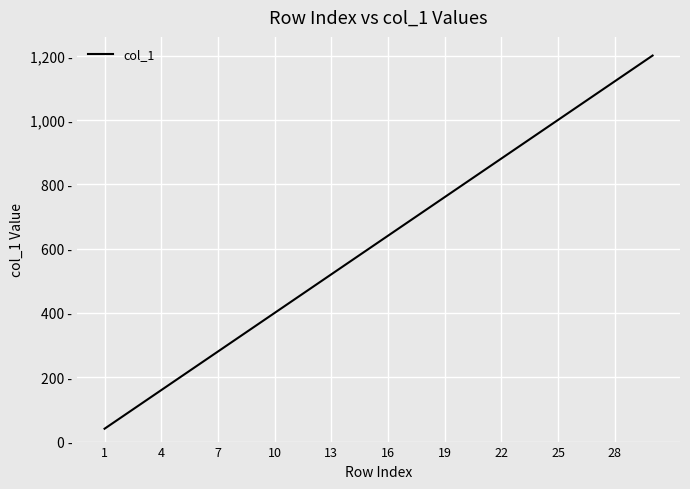

Does the chart have visible grid lines?

Yes